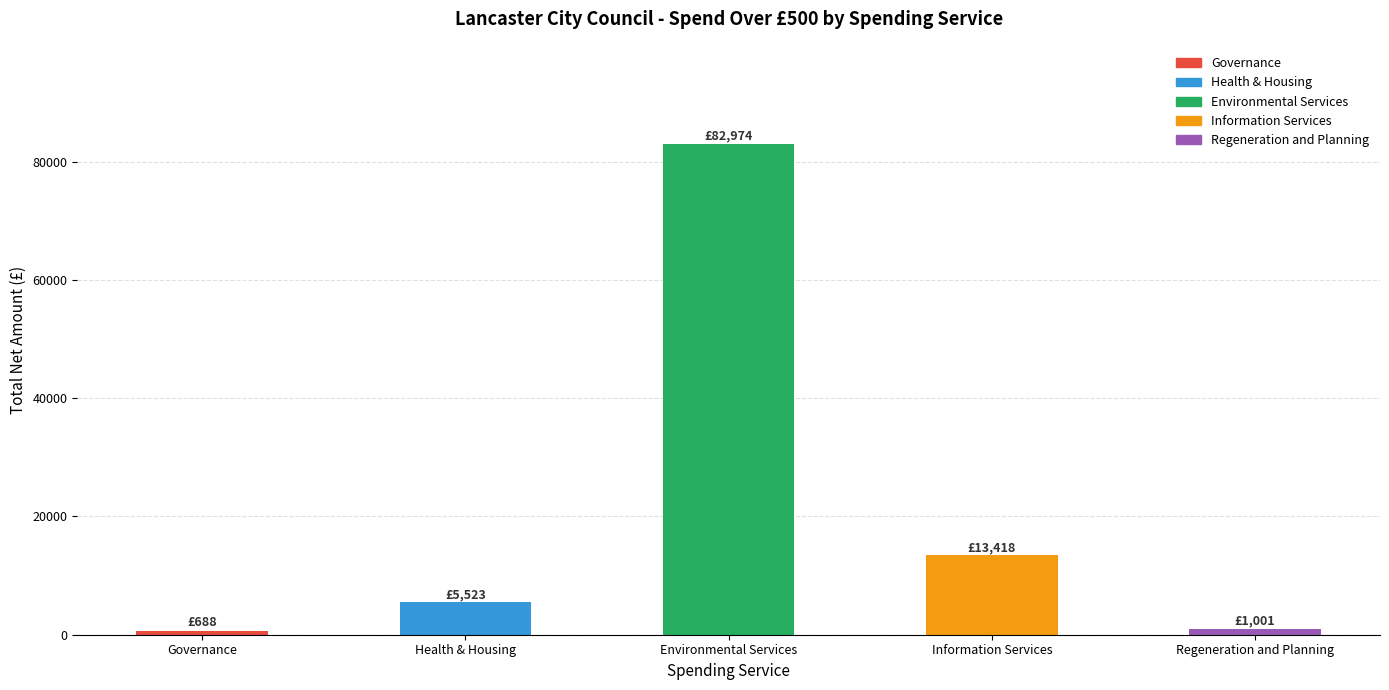

What is the change in value from Governance to Health & Housing?

+4835.4